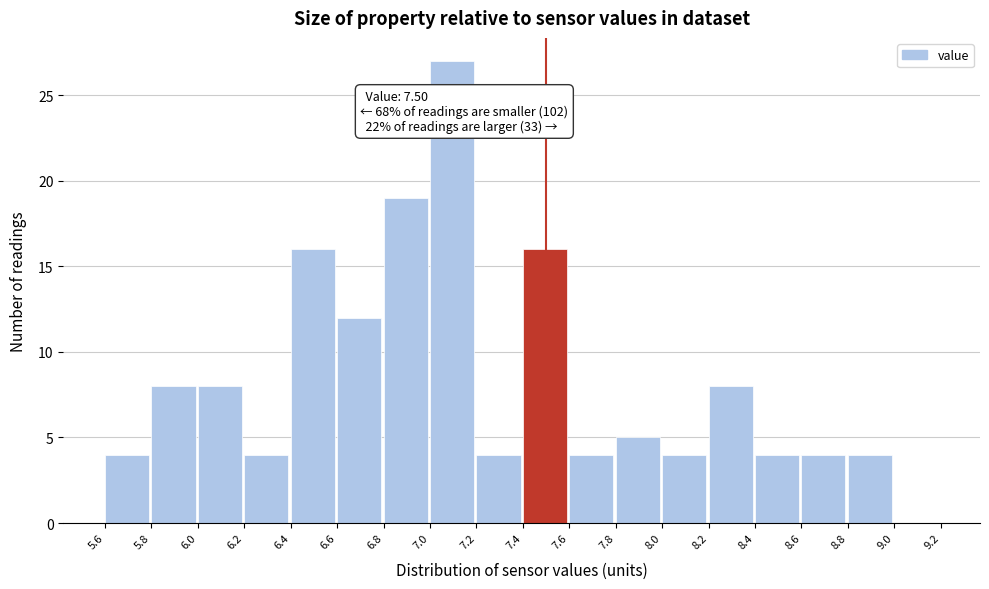

Which range on the x-axis has the tallest bar?

7.0 to 7.2